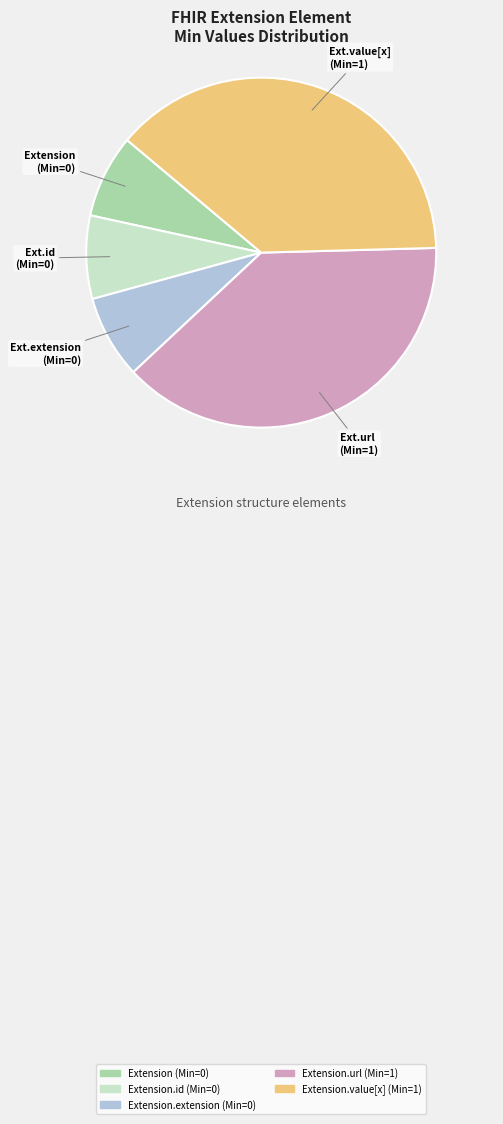

Does any single category account for the majority?

No